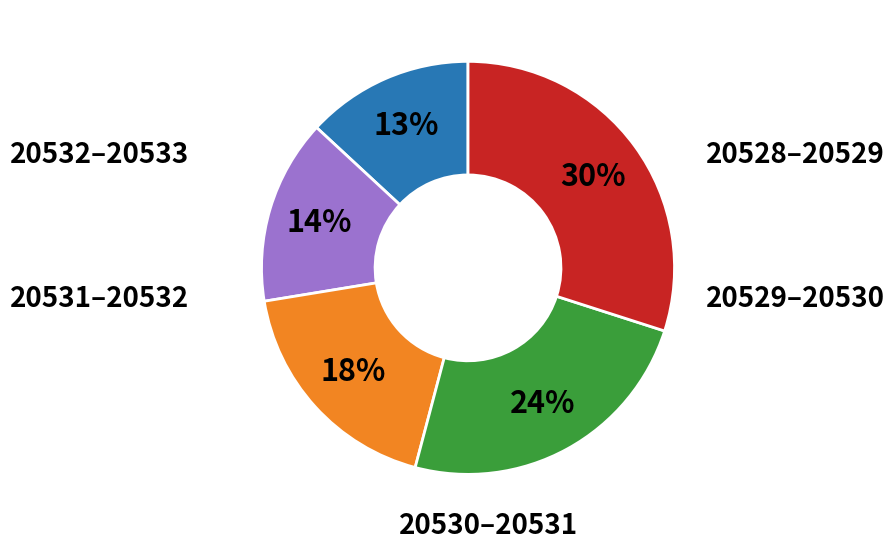

To the nearest percent, what is the difference between the largest and smallest slice percentages?

17%